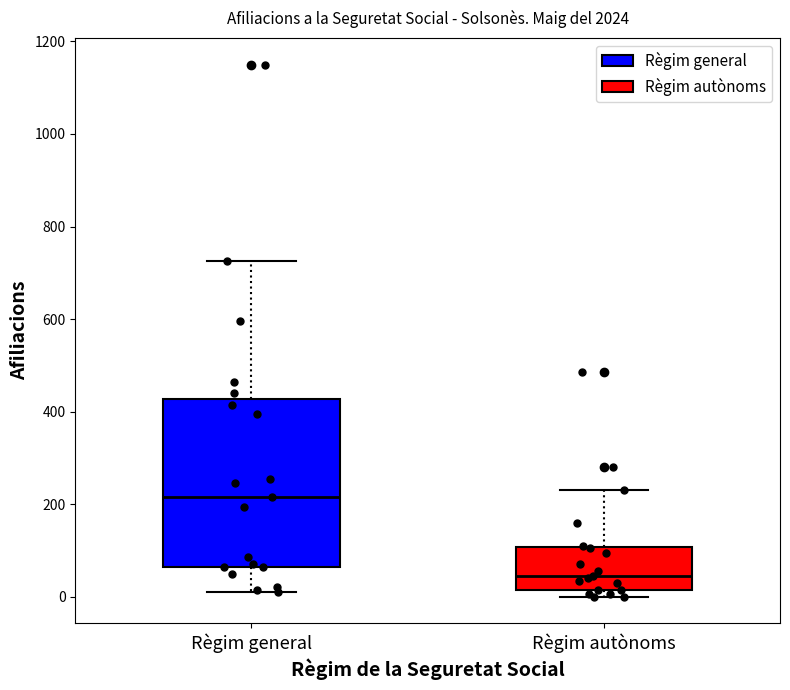

Which box is the tallest, from its lower edge to its upper edge?

Règim general